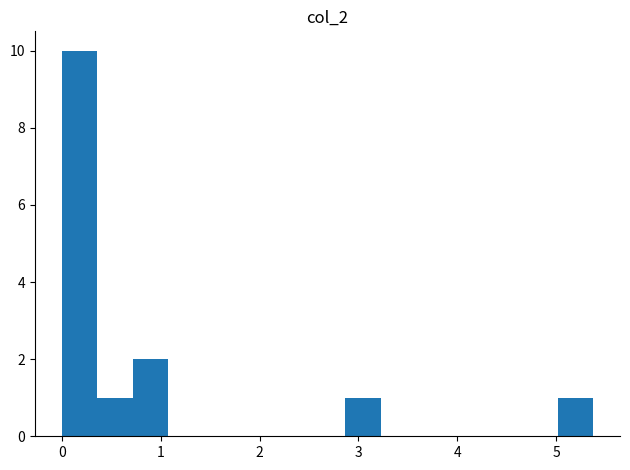

Read against the x-axis, roughly where is the centre of the tallest bar?

0.2